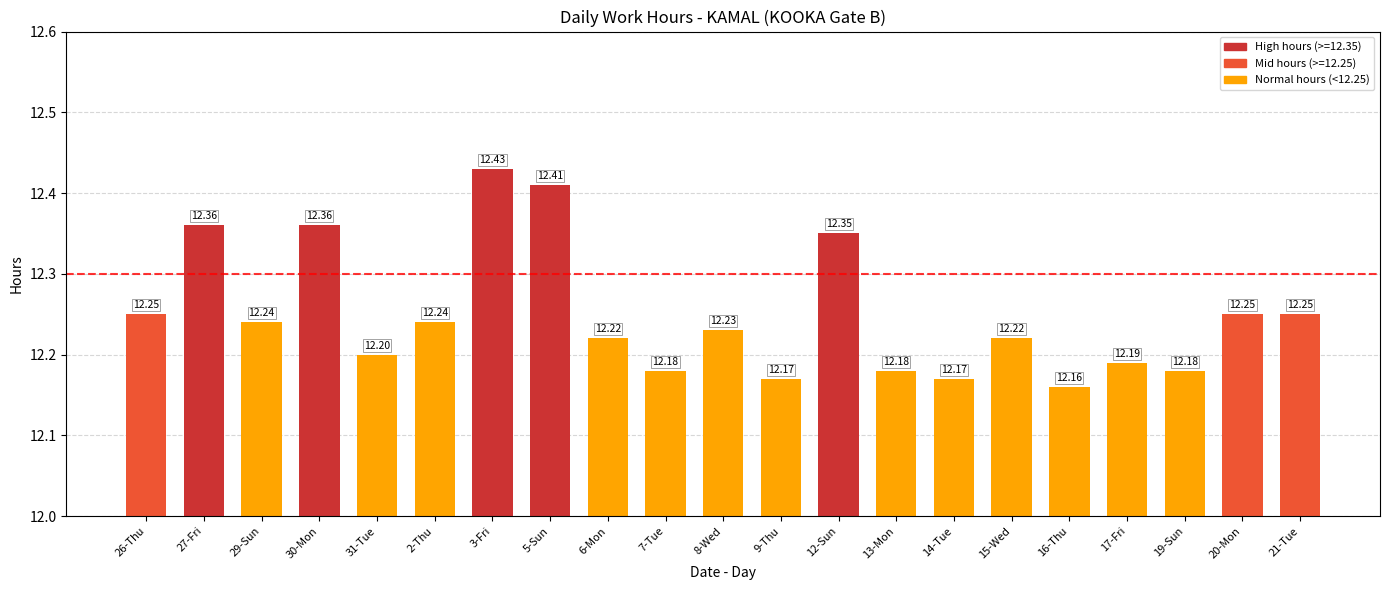

What is the difference between the maximum and minimum values?

0.3